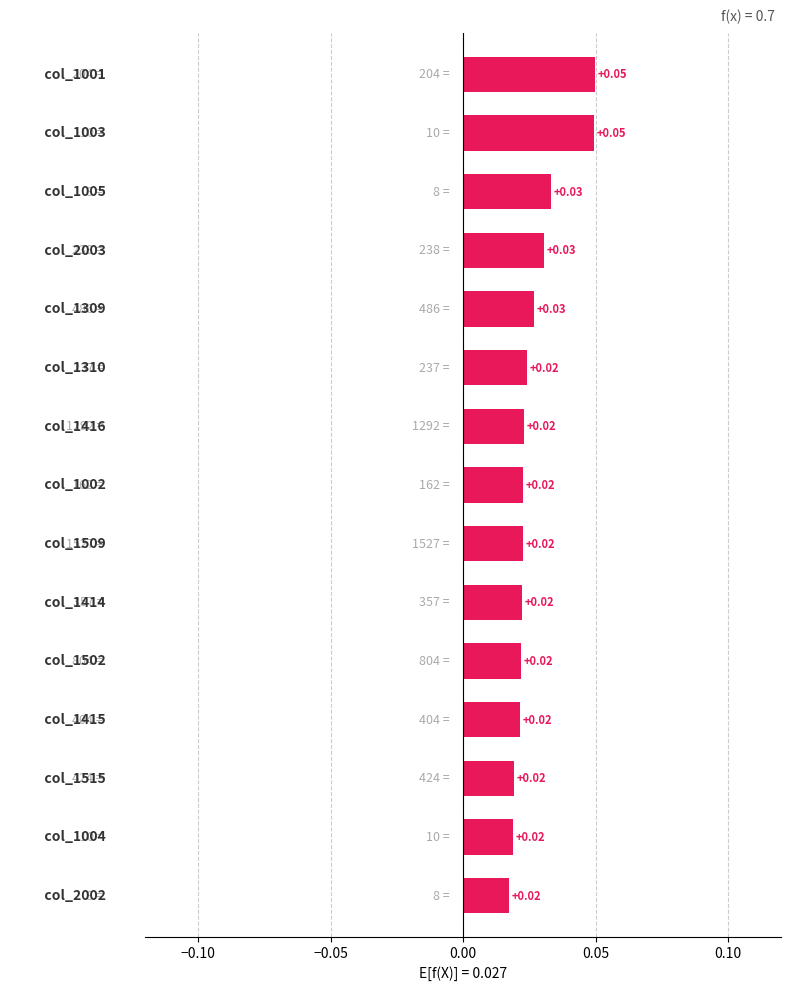

Count the values in the range 0 to 1.

15